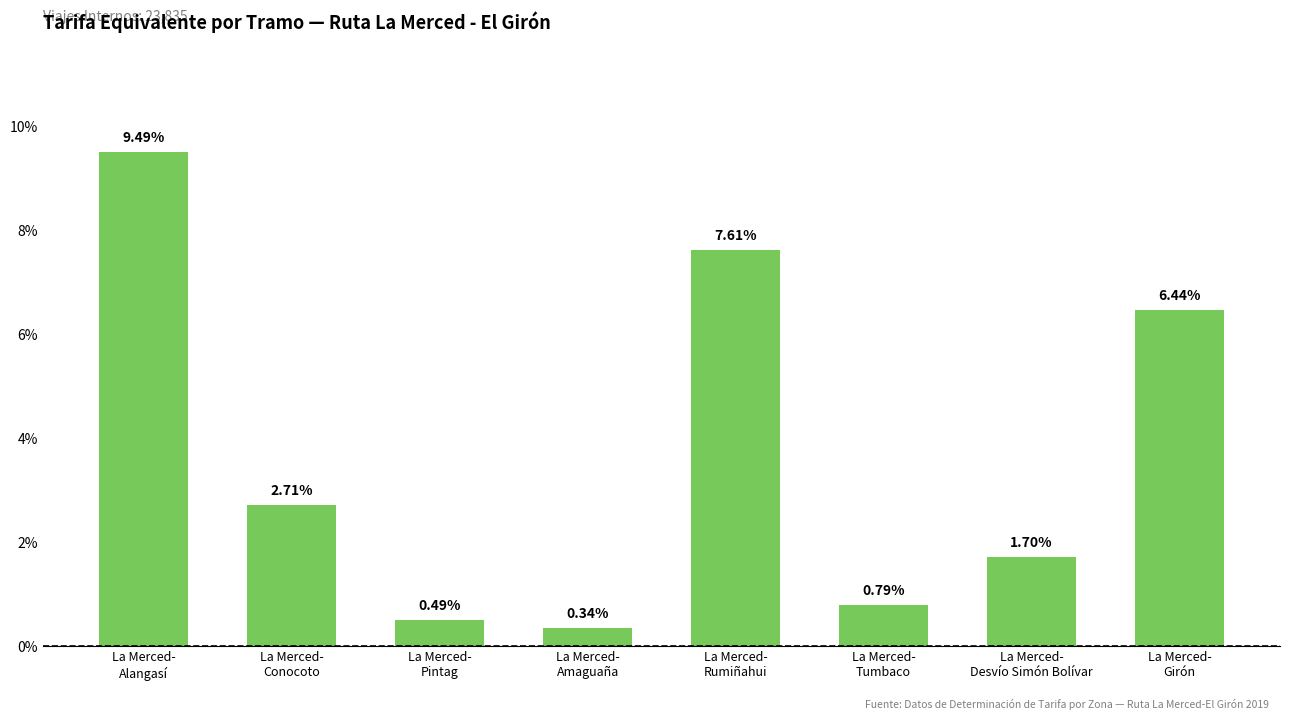

True or false: the data shows 0.0 at La Merced-
Conocoto.

False